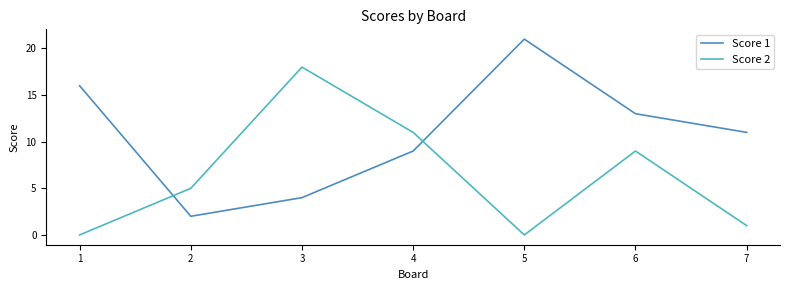

True or false: Score 2 and Score 1 intersect in this chart.

True